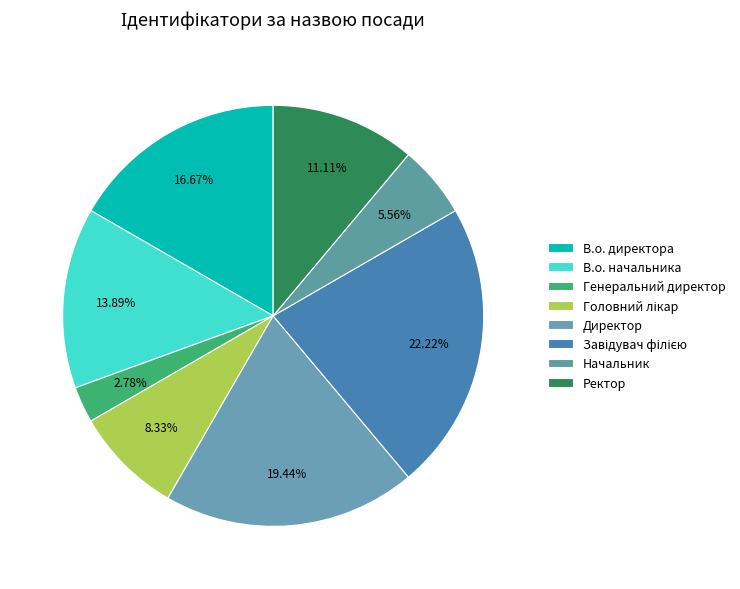

Count the number of slices in the pie.

8